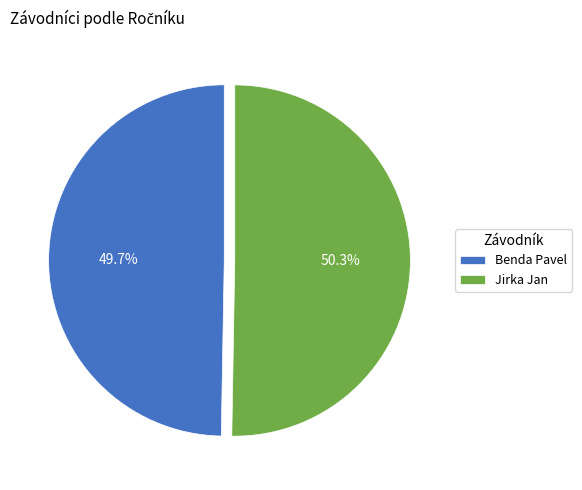

Is it true that Jirka Jan is 57% of the pie?

False